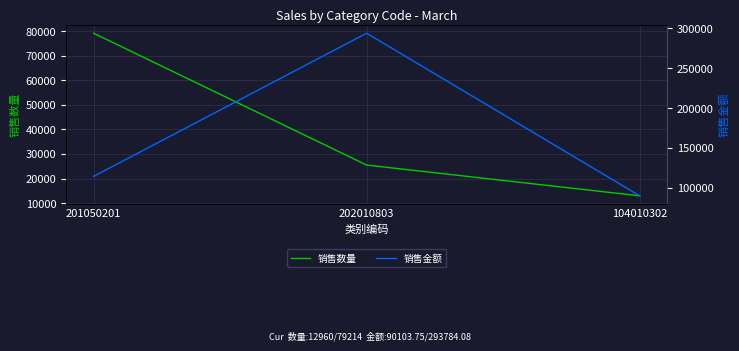

What is the difference between the maximum and second lowest values in the 销售金额 series?

179316.4